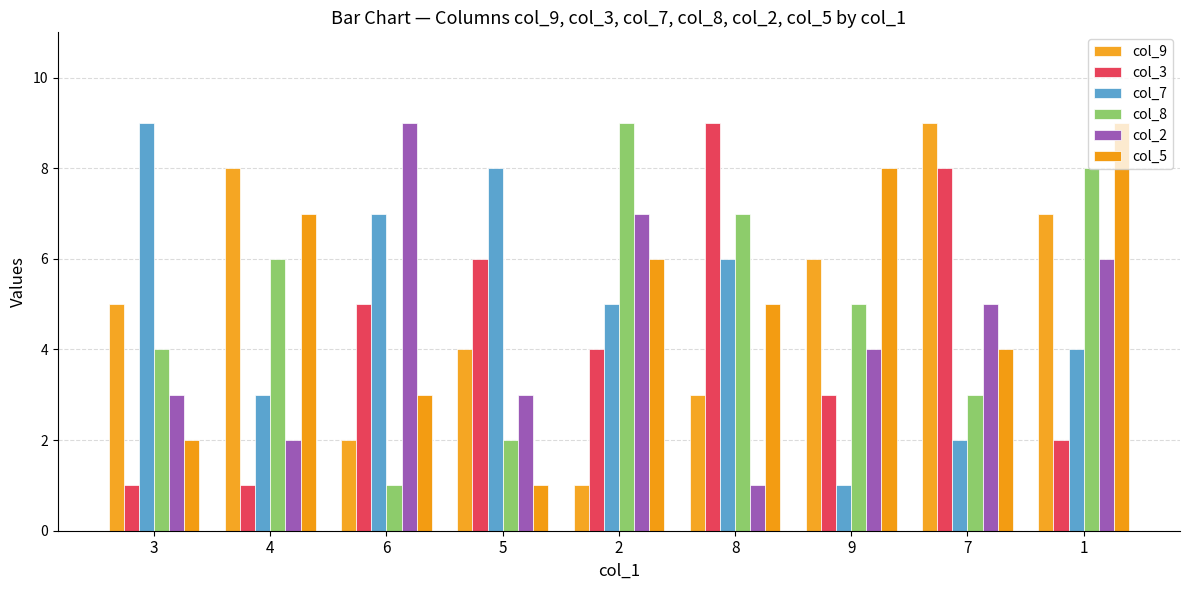

Is the value of col_9 at 4 greater than the value of col_7 at 1?

Yes